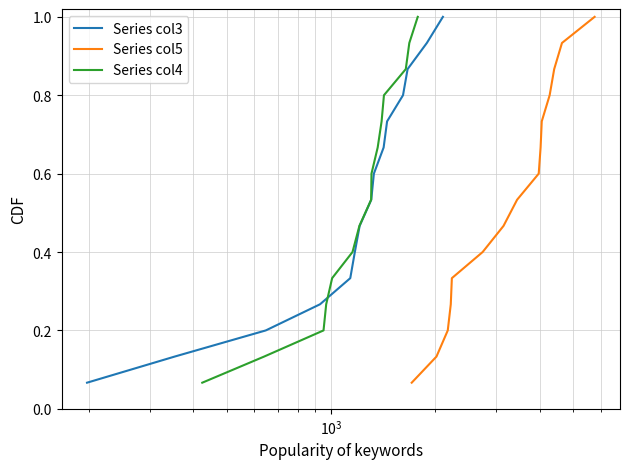

True or false: Series col5 and Series col4 intersect in this chart.

False